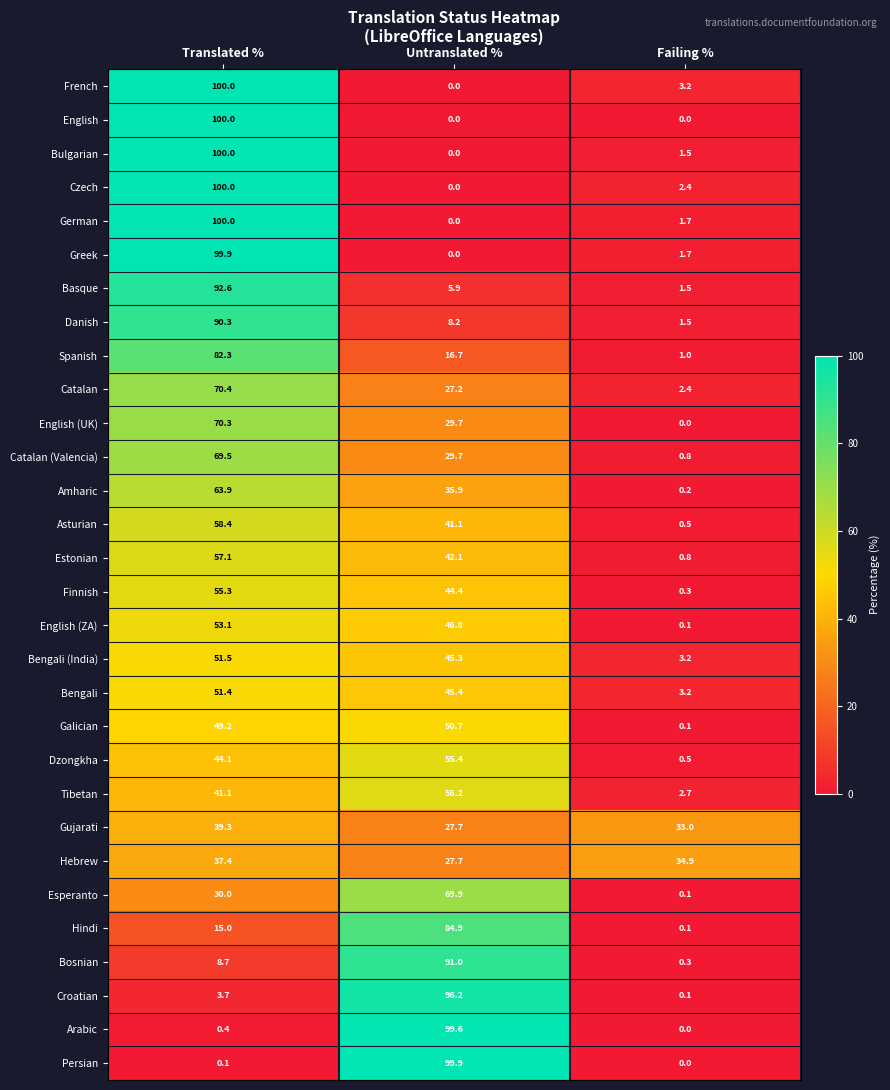

List the labels in order of Bulgarian value, largest first.

Translated %, Failing %, Untranslated %